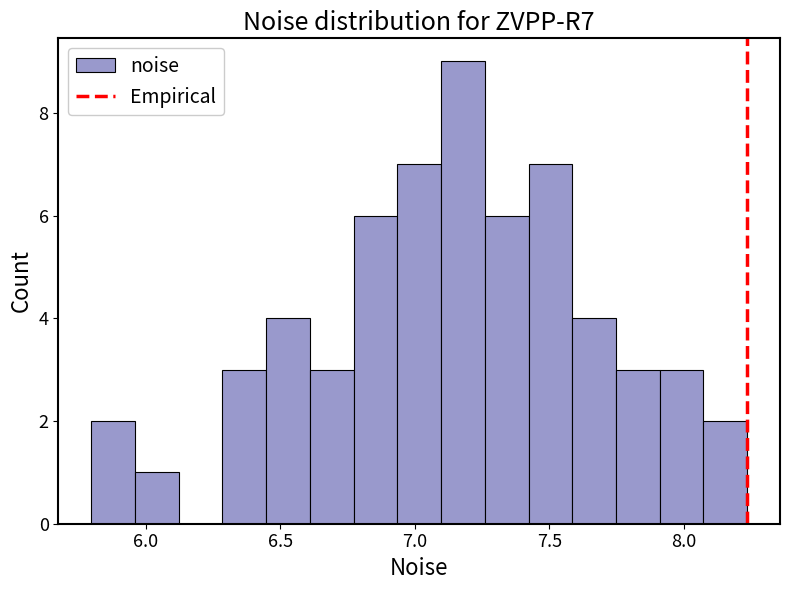

Around what value on the x-axis is the tallest bar? Give the approximate position of its centre, as read against the axis.

7.20